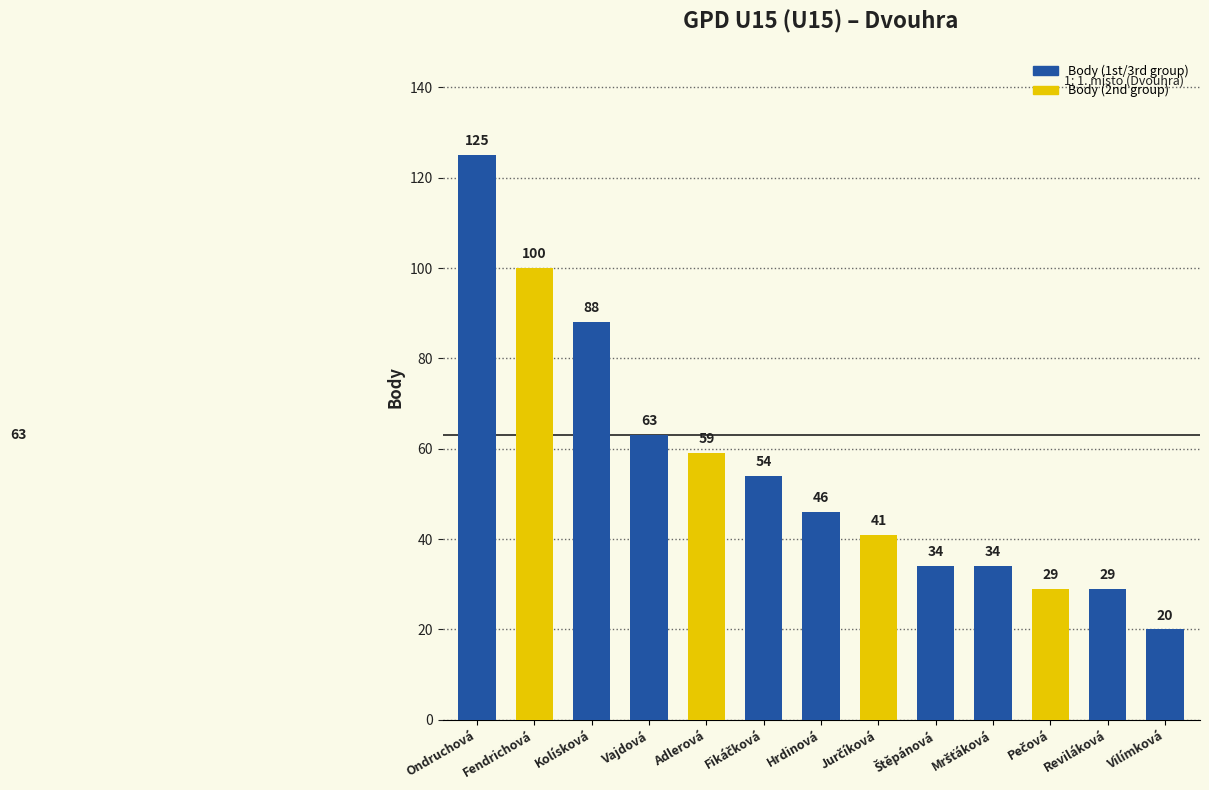

Which has a higher value, Vajdová or Adlerová?

Vajdová